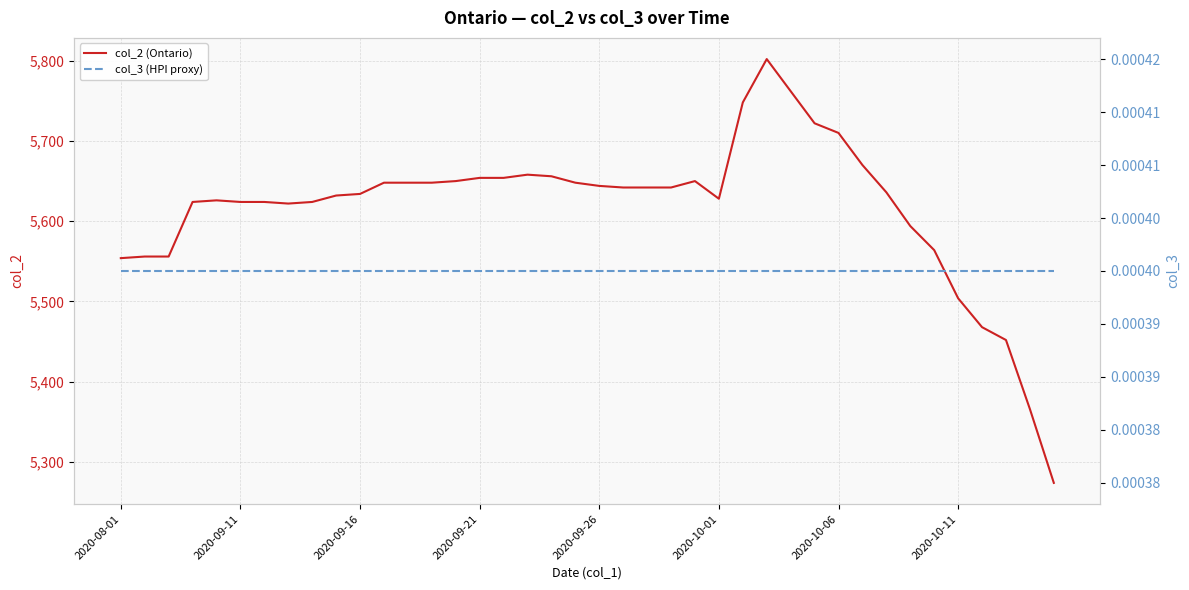

Which series has the largest range (max minus min)?

col_2 (Ontario)